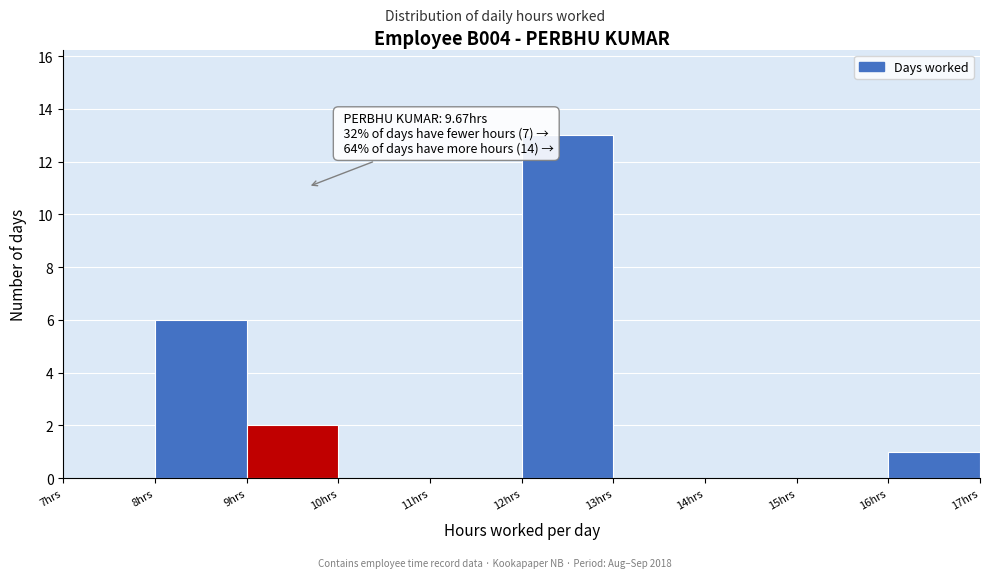

Over which range of the x-axis is the bar tallest?

12 to 13